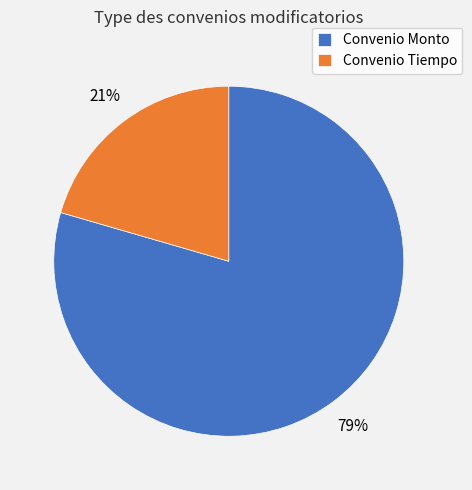

To the nearest percent, what is the average slice percentage?

50%